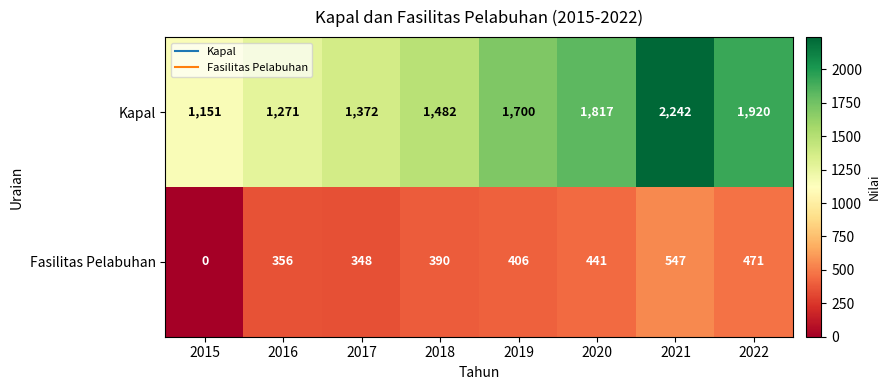

Which series has the largest range (max minus min)?

Kapal